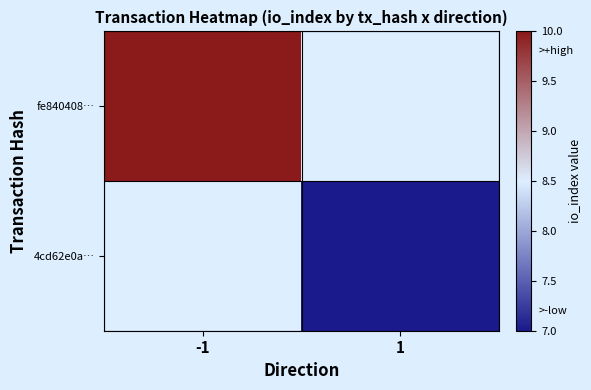

Rank the series by their average value, from highest to lowest.

fe840408…, 4cd62e0a…